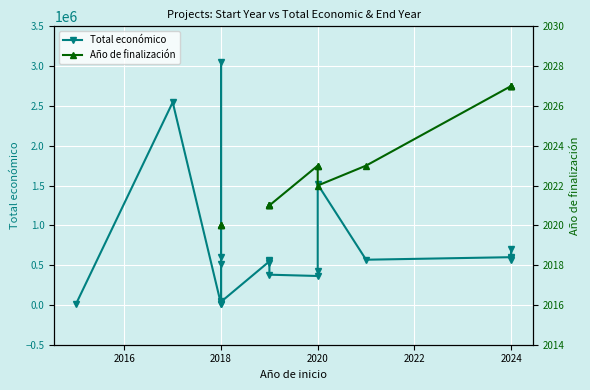

How many distinct data groups are displayed?

2